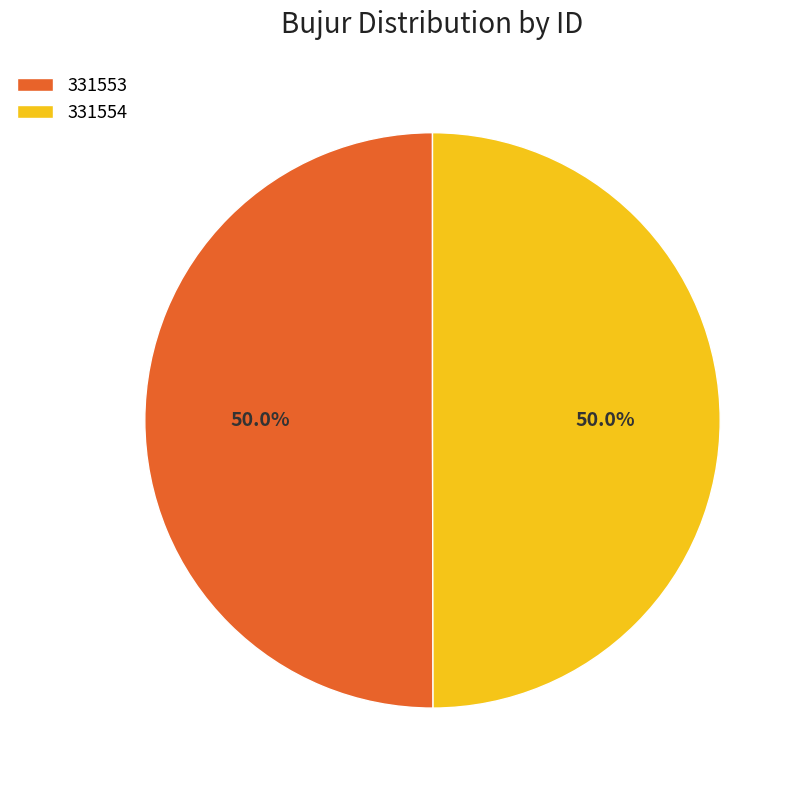

Approximately how many times larger is the value at 331553 compared to 331554?

1.0